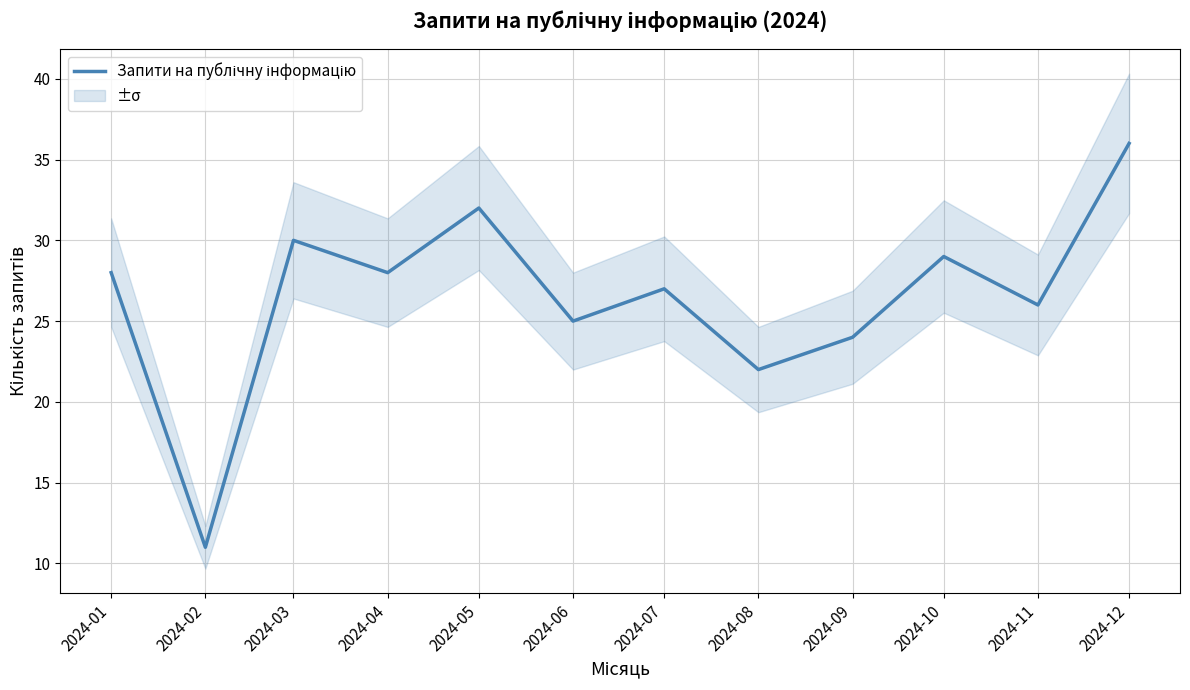

At which category does the data reach its first local peak?

2024-03